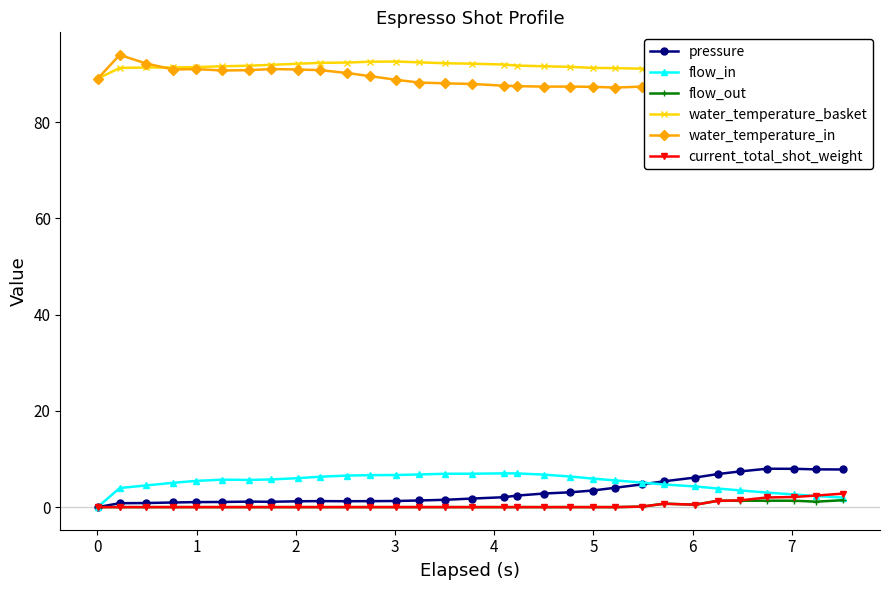

Is this an area chart (filled region under the line)?

No